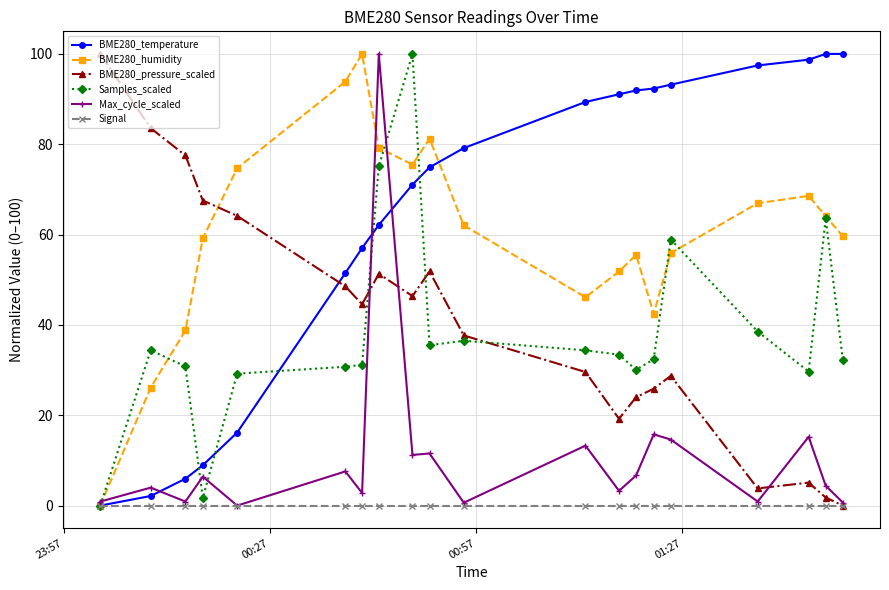

What is the maximum value shown in the chart?

100.0